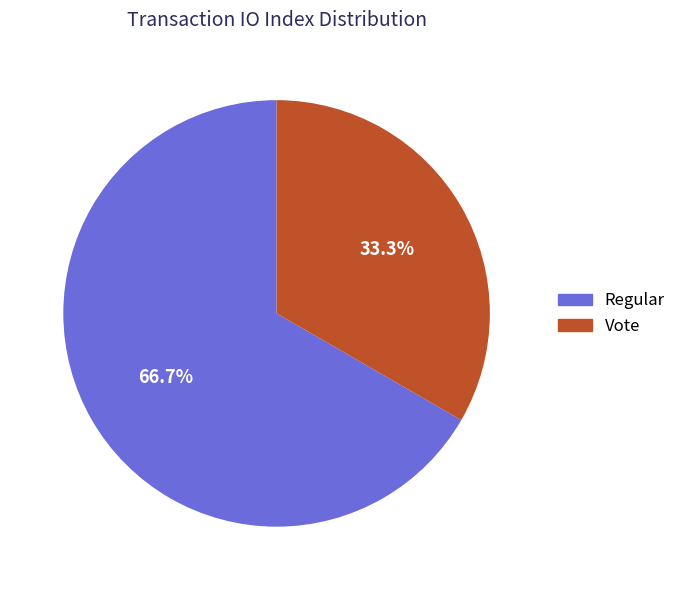

Is there a majority slice in this chart?

Yes